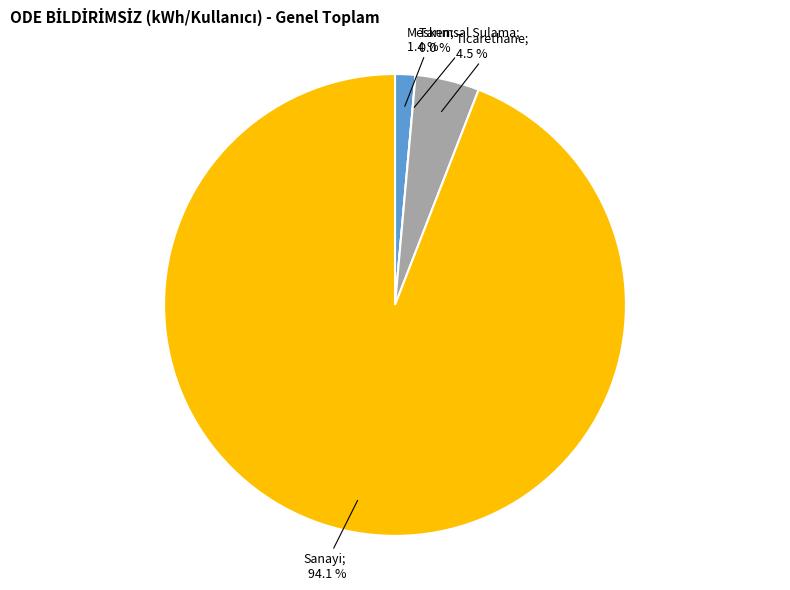

Rank the categories by value from lowest to highest.

Tarımsal Sulama, Mesken, Ticarethane, Sanayi